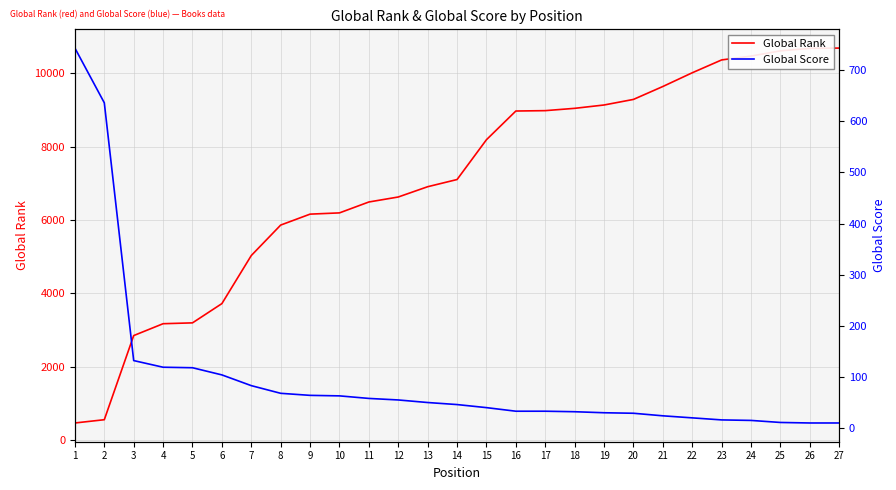

What is the average value of the Global Rank series?

7050